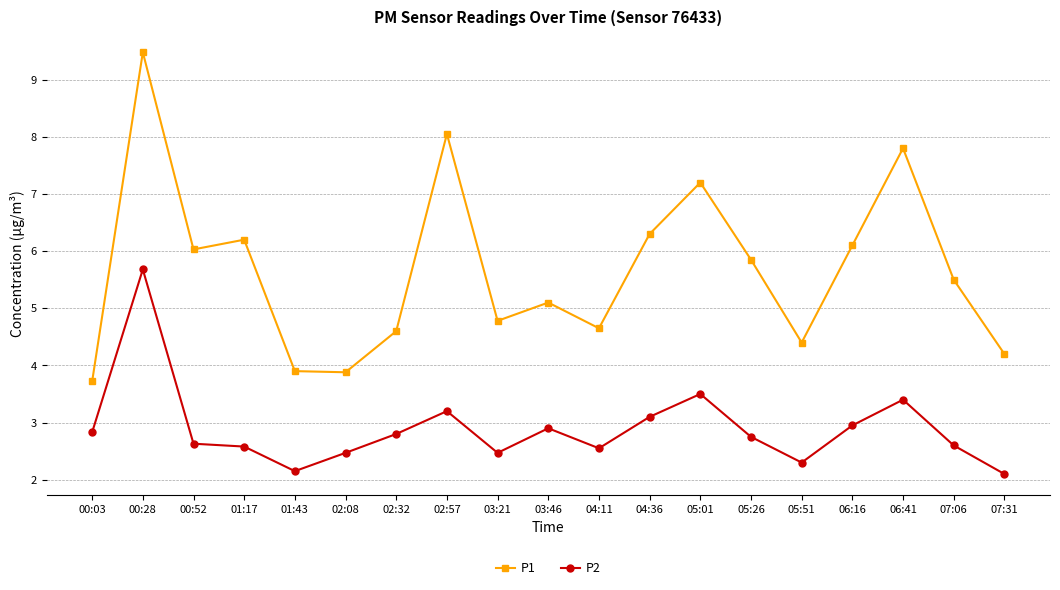

How many interior local peaks does the P1 series have?

6